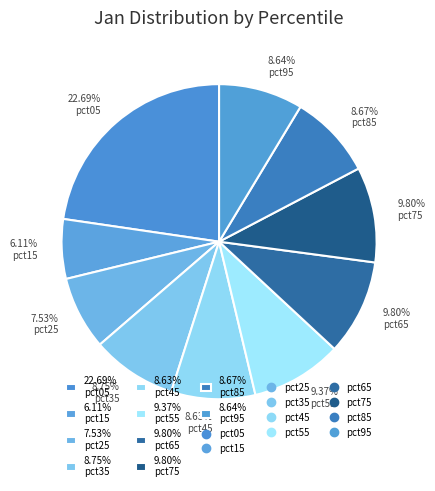

Which category has the smallest portion of the pie?

6.11% pct15